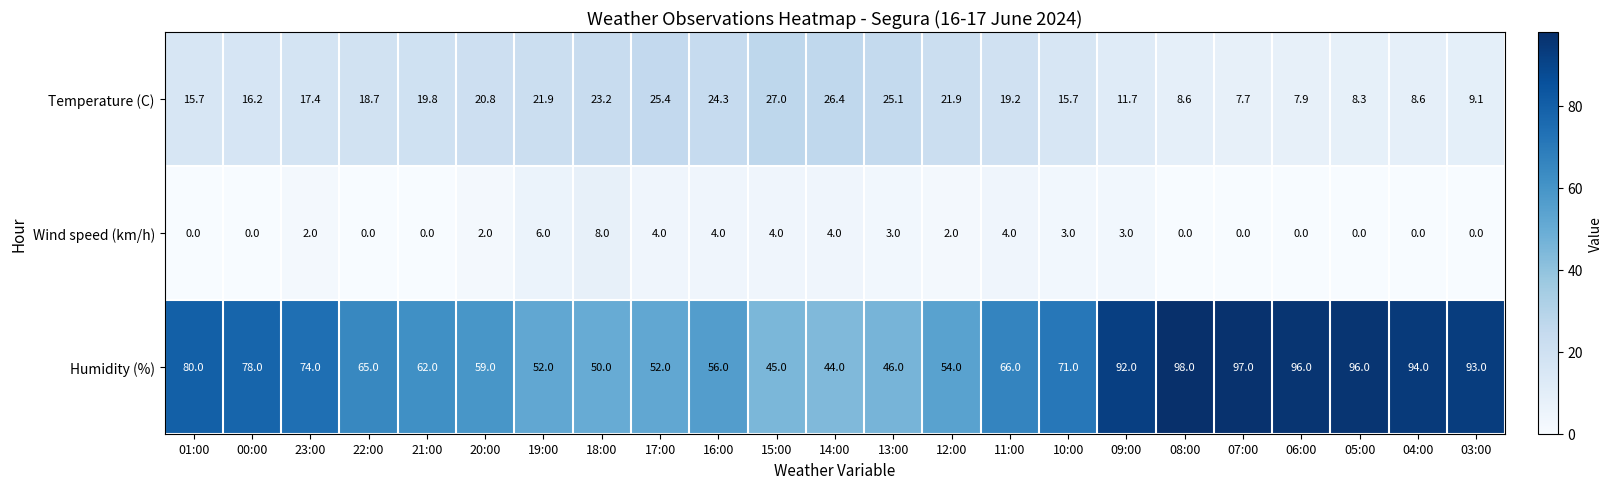

What value does the Wind speed (km/h) series have at 09:00?

3.0